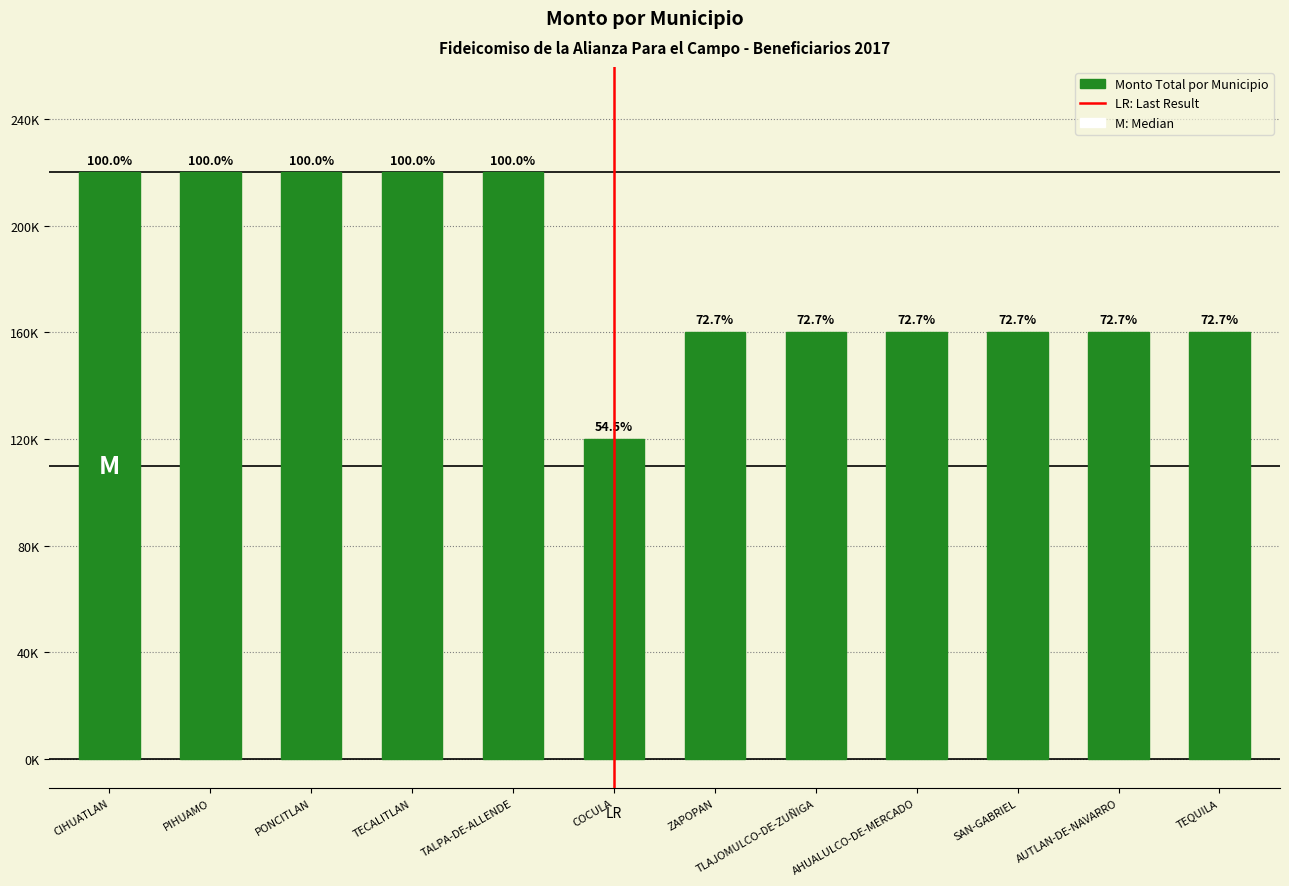

What is the label of the 4th bar from the left?

TECALITLAN